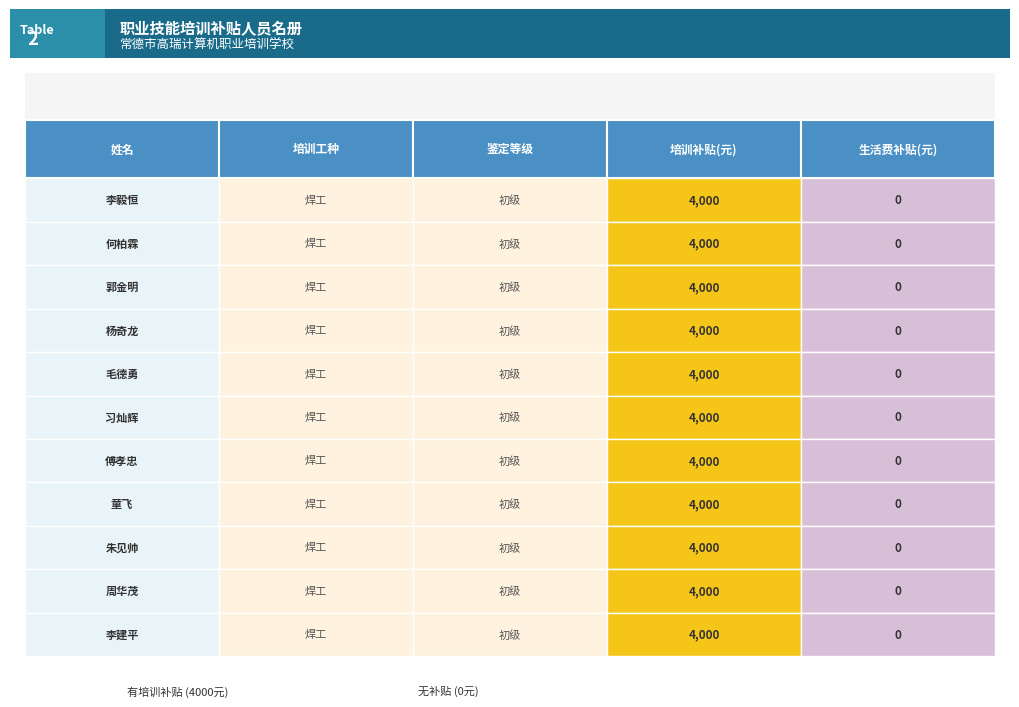

Which series has the largest total across all categories?

李毅恒